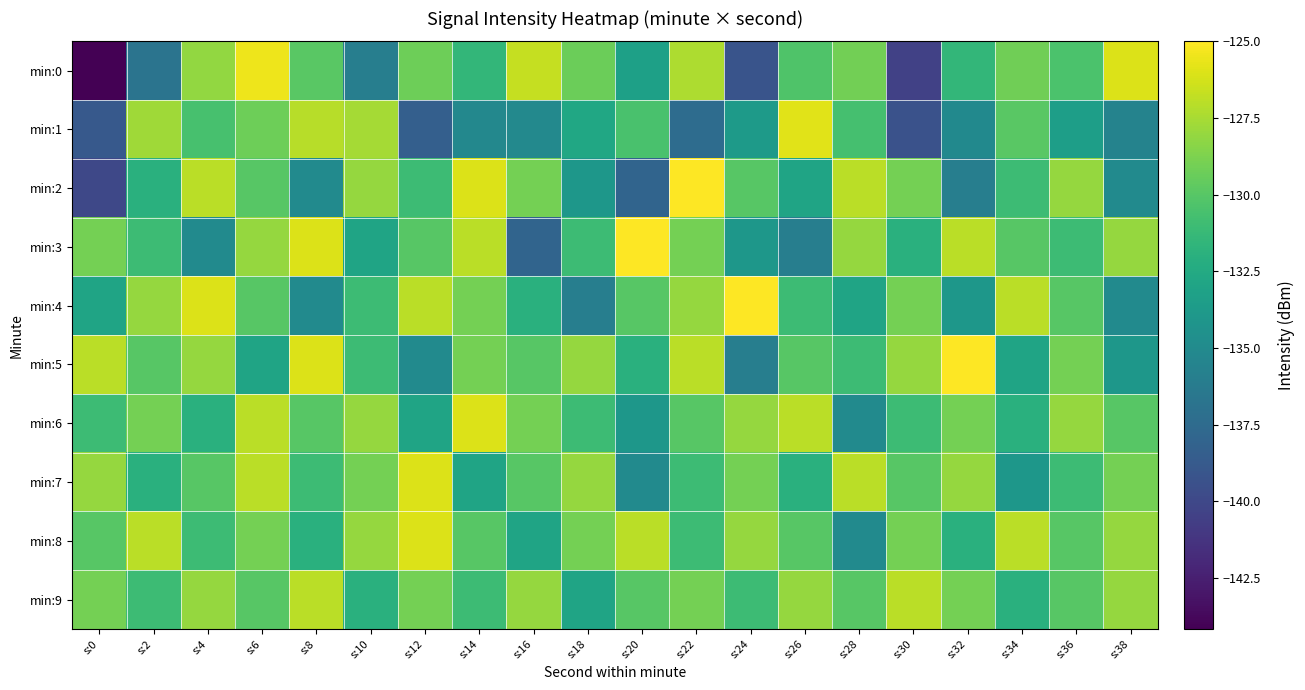

What is the total value across all series at s:14?

-1297.7